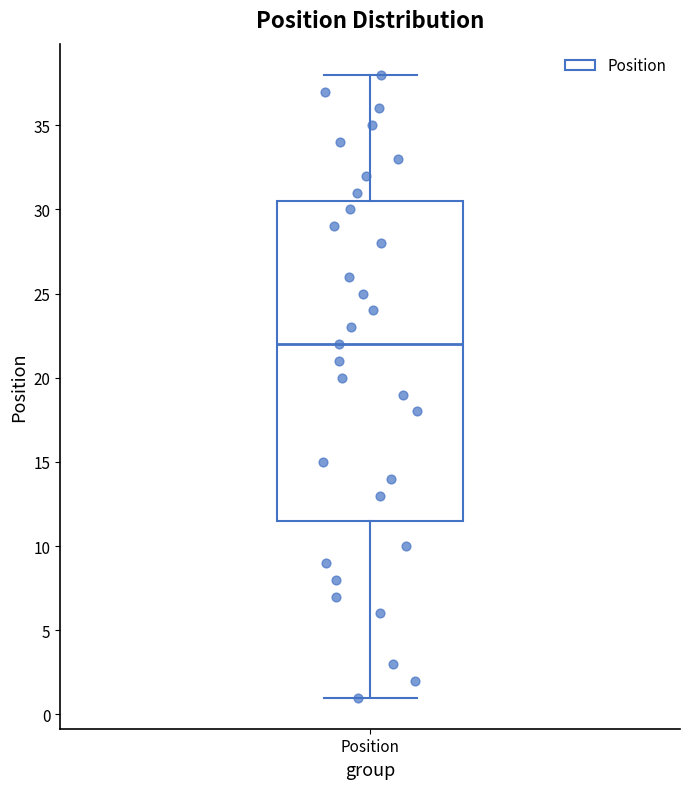

Transcribe this box plot: give where the median line is, the range the box spans, and where the two whiskers end, as read against the y-axis. The values are not printed on the chart, so give them approximately, as read against the axis.

median 22.0, box 11.5 to 30.5, whiskers 1.0 to 38.0